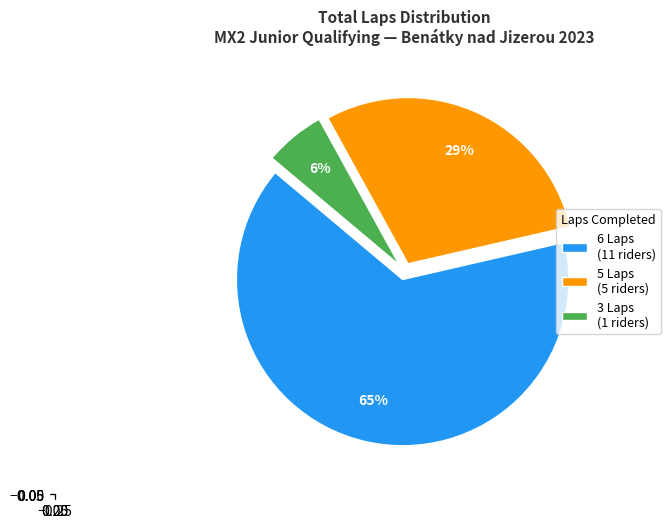

To the nearest percent, what is the difference between the largest and smallest slice percentages?

59%